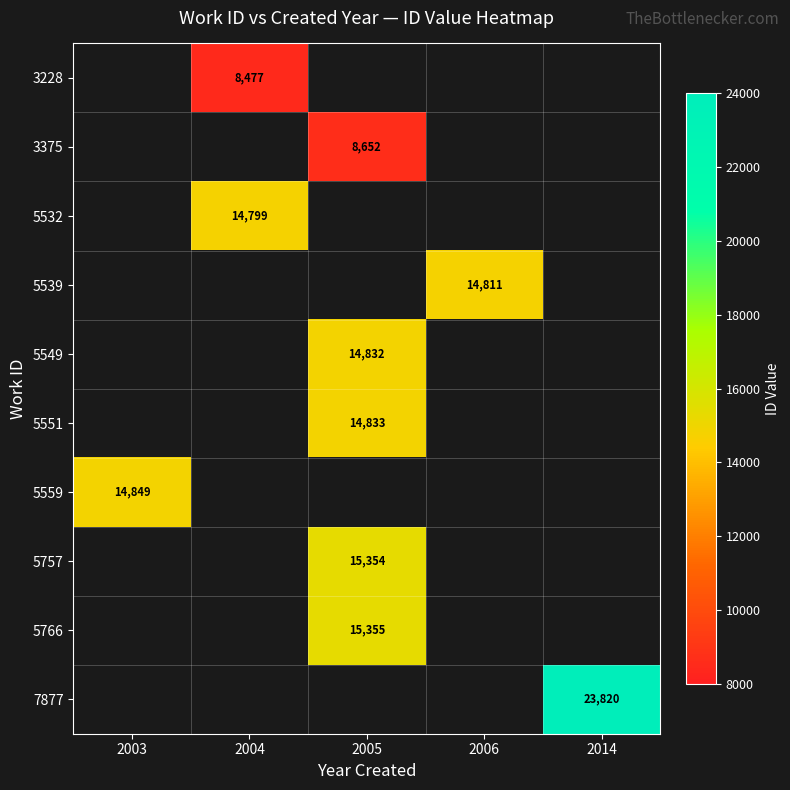

How many data points does each series have?

5